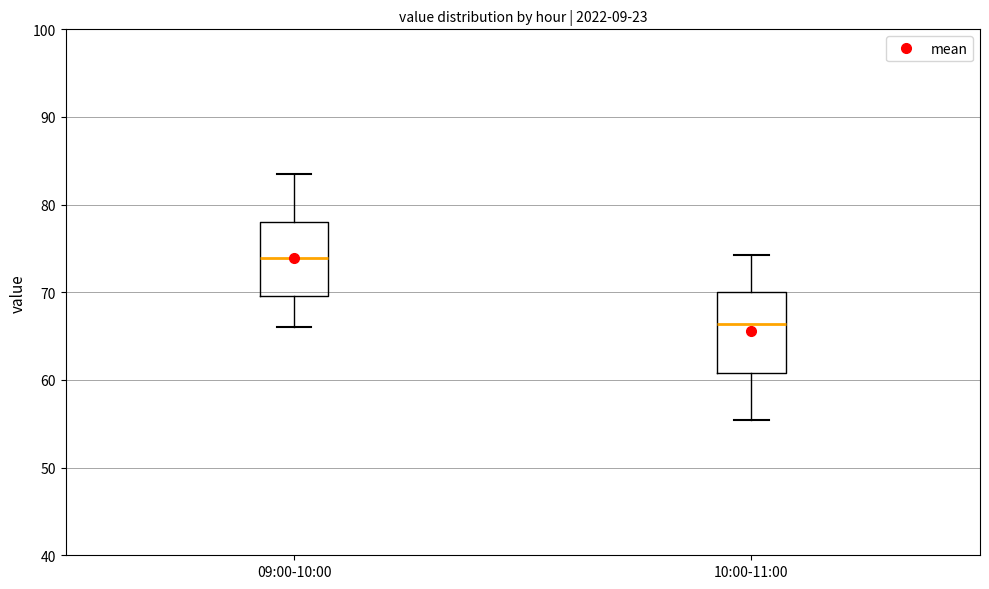

Where does the lower whisker of the box for 09:00-10:00 end on the y-axis? The values are not printed on the chart, so give them approximately, as read against the axis.

66